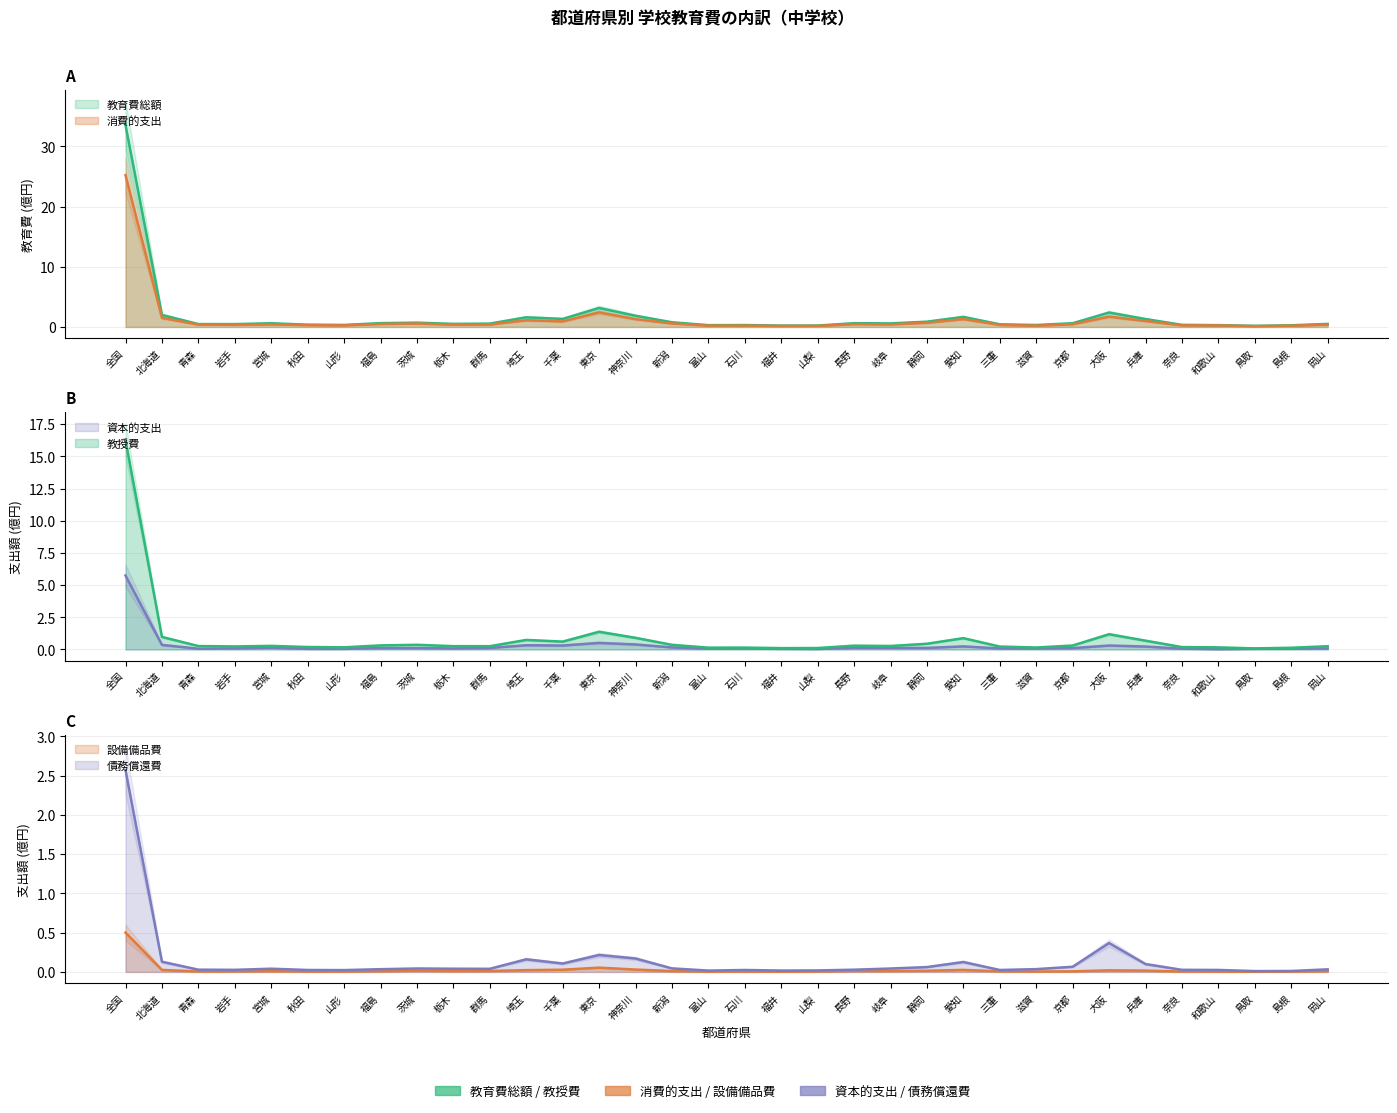

Reading left to right, list all the values displayed in this chart.

教育費総額: 33.5	2.0	0.5	0.5	0.6	0.4	0.3	0.6	0.7	0.5	0.6	1.6	1.3	3.2	1.9	0.8	0.3	0.3	0.2	0.2	0.6	0.6	0.9	1.7	0.4	0.3	0.6	2.4	1.3	0.4	0.3	0.2	0.3	0.5
消費的支出: 25.2	1.5	0.4	0.4	0.4	0.3	0.3	0.5	0.6	0.4	0.4	1.1	0.9	2.4	1.3	0.6	0.2	0.2	0.2	0.2	0.5	0.4	0.7	1.3	0.3	0.2	0.5	1.7	1.0	0.3	0.3	0.1	0.2	0.4
設備備品費: 0.5	0.0	0.0	0.0	0.0	0.0	0.0	0.0	0.0	0.0	0.0	0.0	0.0	0.1	0.0	0.0	0.0	0.0	0.0	0.0	0.0	0.0	0.0	0.0	0.0	0.0	0.0	0.0	0.0	0.0	0.0	0.0	0.0	0.0
債務償還費: 2.6	0.1	0.0	0.0	0.0	0.0	0.0	0.0	0.0	0.0	0.0	0.2	0.1	0.2	0.2	0.0	0.0	0.0	0.0	0.0	0.0	0.0	0.1	0.1	0.0	0.0	0.1	0.4	0.1	0.0	0.0	0.0	0.0	0.0
資本的支出: 5.7	0.4	0.1	0.1	0.1	0.0	0.0	0.1	0.1	0.1	0.1	0.3	0.3	0.5	0.4	0.2	0.1	0.1	0.0	0.0	0.1	0.1	0.1	0.2	0.1	0.1	0.1	0.3	0.2	0.1	0.0	0.0	0.1	0.1
教授費: 16.3	1.0	0.3	0.2	0.3	0.2	0.2	0.3	0.4	0.3	0.3	0.7	0.6	1.4	0.9	0.4	0.1	0.1	0.1	0.1	0.3	0.3	0.4	0.9	0.2	0.1	0.3	1.2	0.7	0.2	0.2	0.1	0.1	0.2